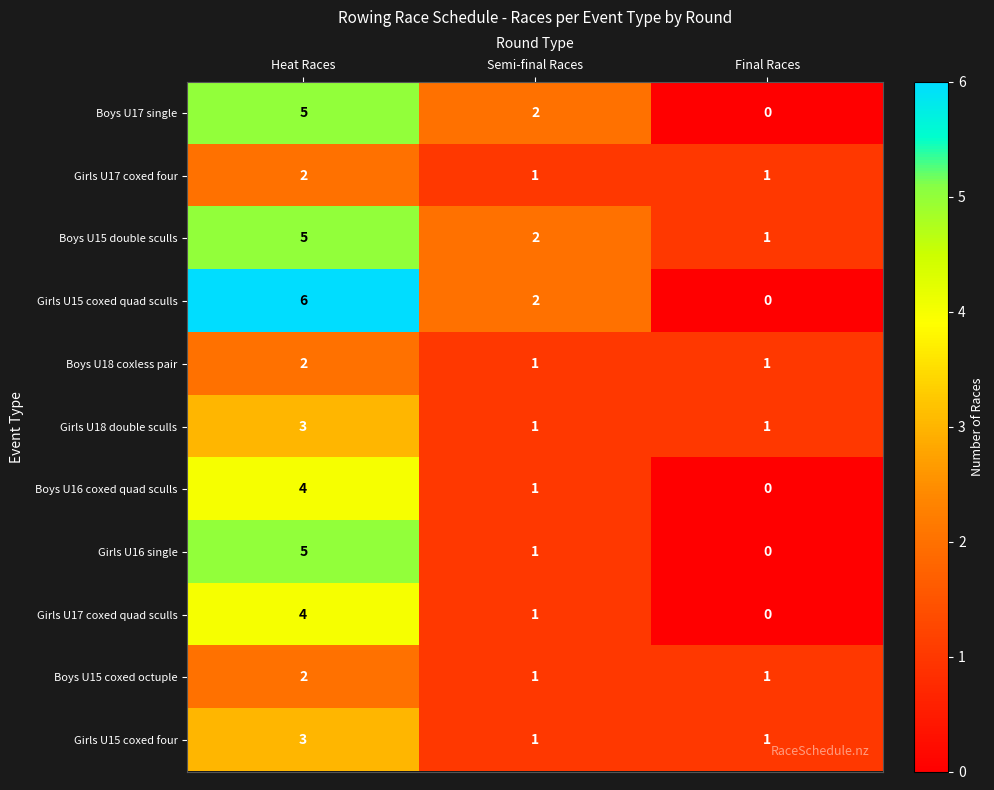

What is the total value across all series at Heat Races?

41